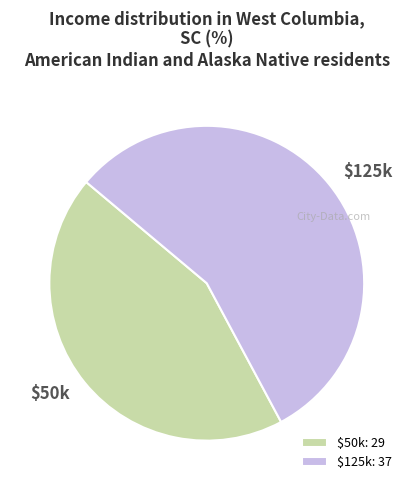

Is there any slice that represents more than half of the pie?

Yes